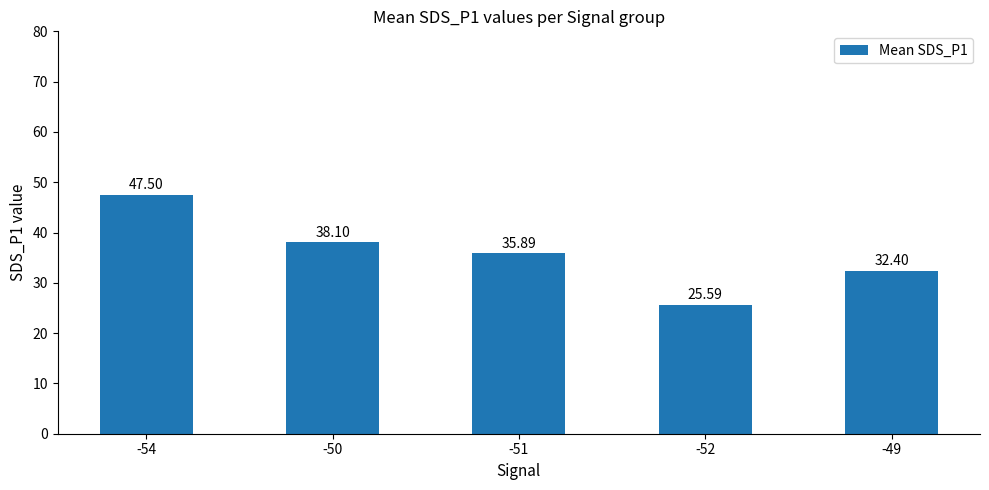

What position from the left is -52?

4